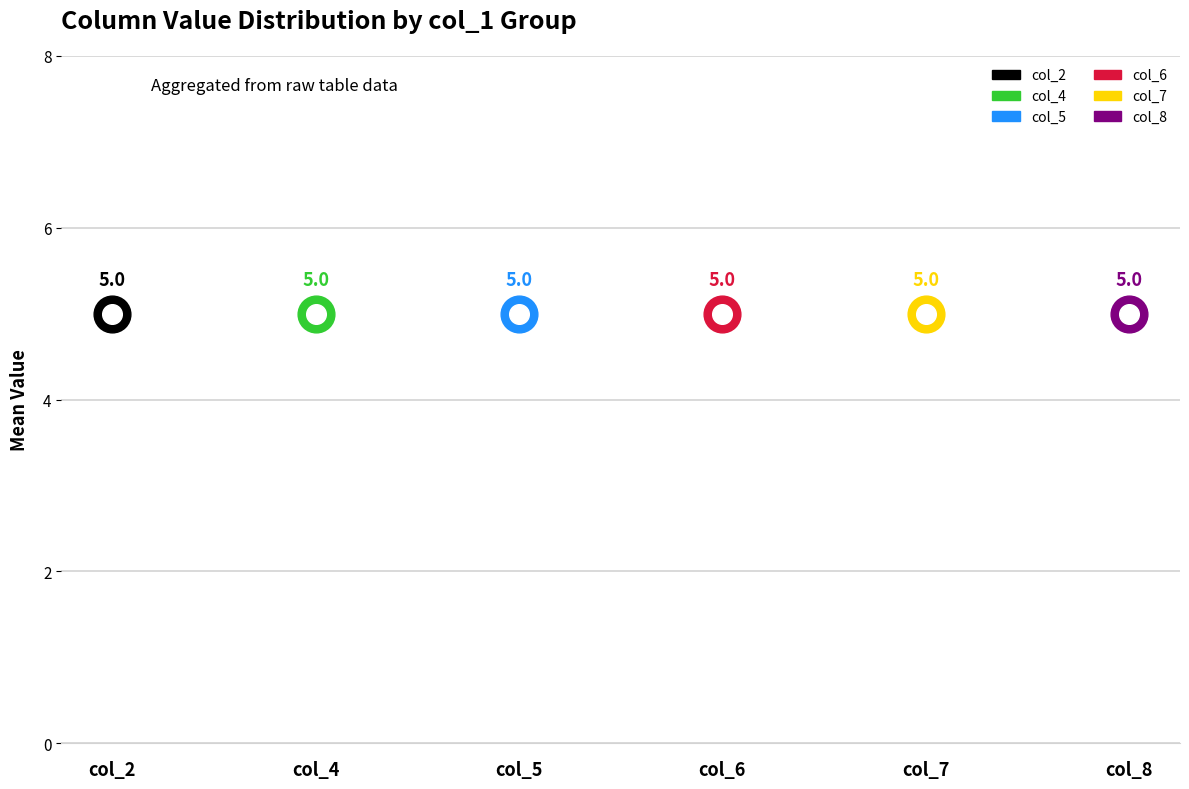

Which series reaches the minimum Y coordinate?

col_2